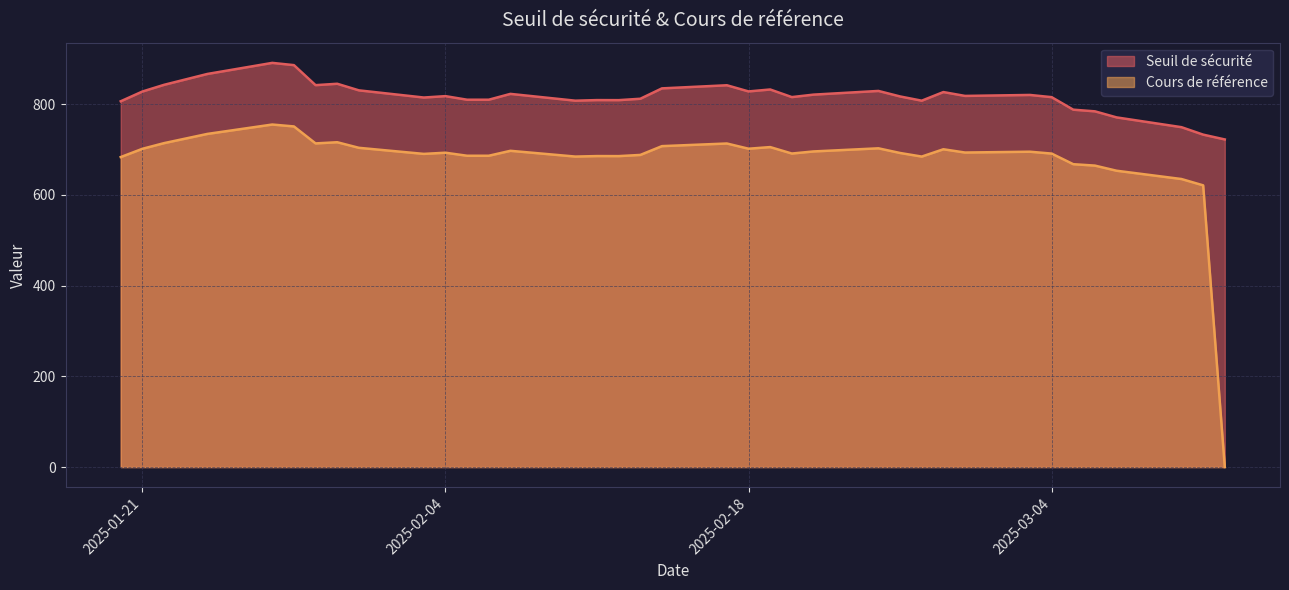

True or false: Cours de référence and Seuil de sécurité cross at least once.

False